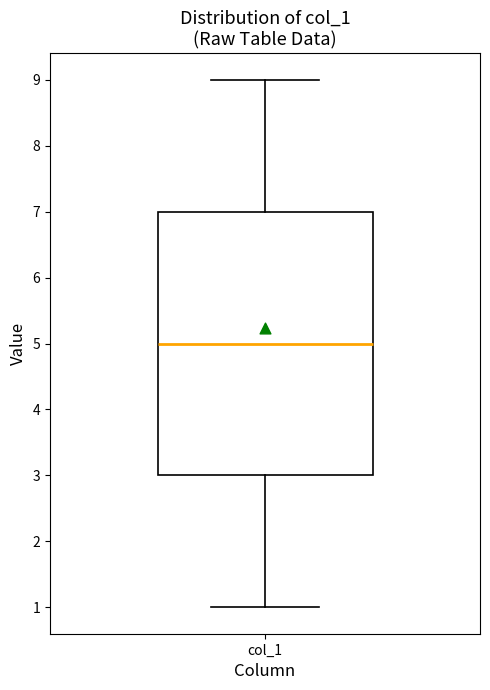

Transcribe this box plot: give where the median line is, the range the box spans, and where the two whiskers end, as read against the y-axis. The values are not printed on the chart, so give them approximately, as read against the axis.

median 5, box 3 to 7, whiskers 1 to 9